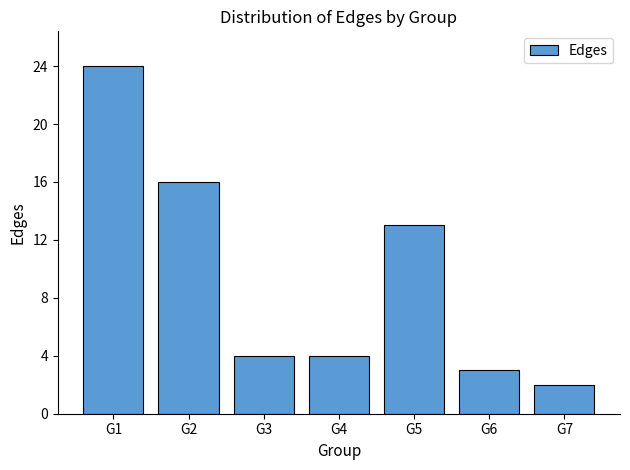

How many data points does each series have?

7